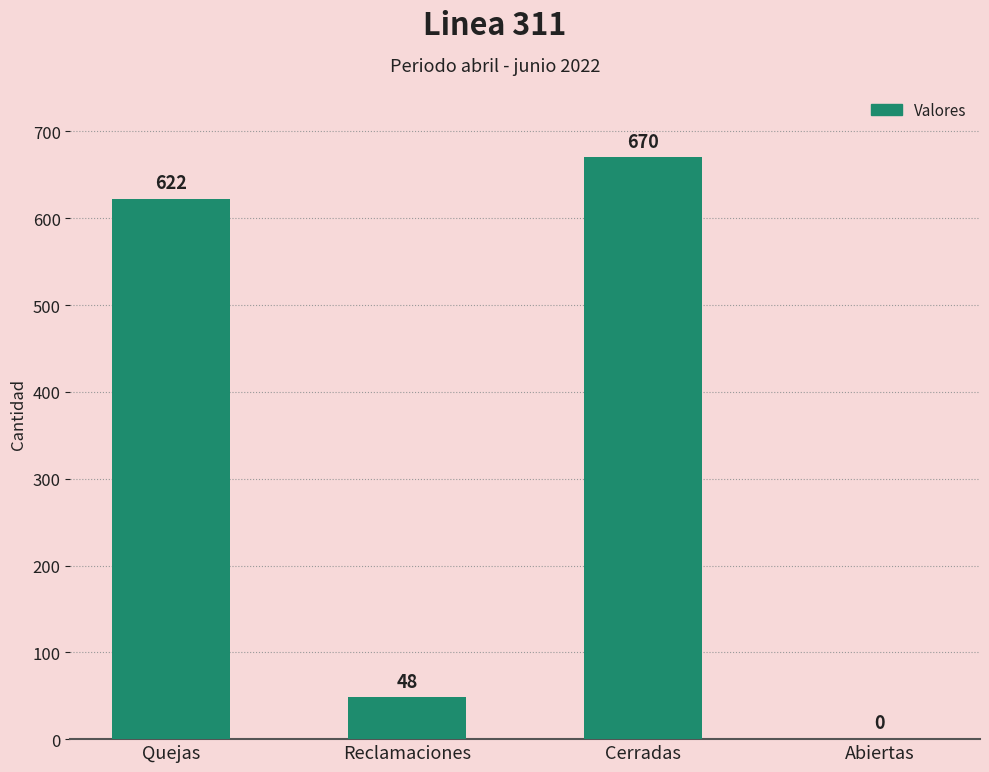

How many positive values are there?

3